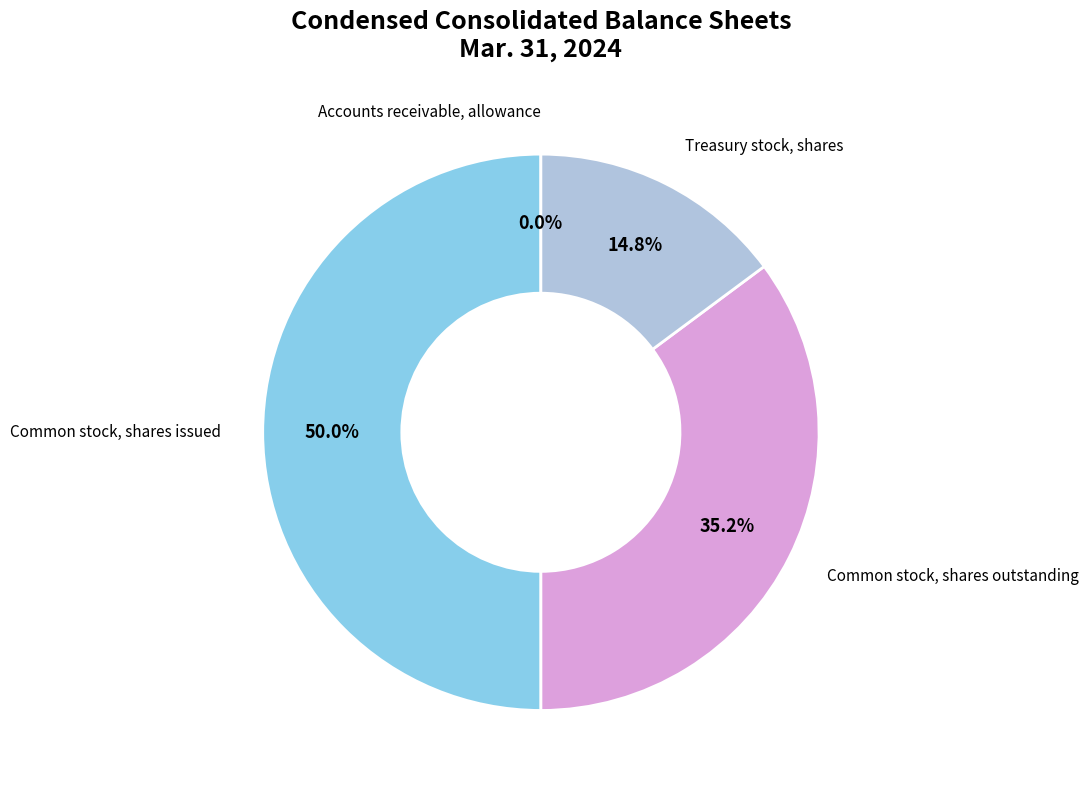

Which category has the biggest portion of the pie?

Common stock, shares issued